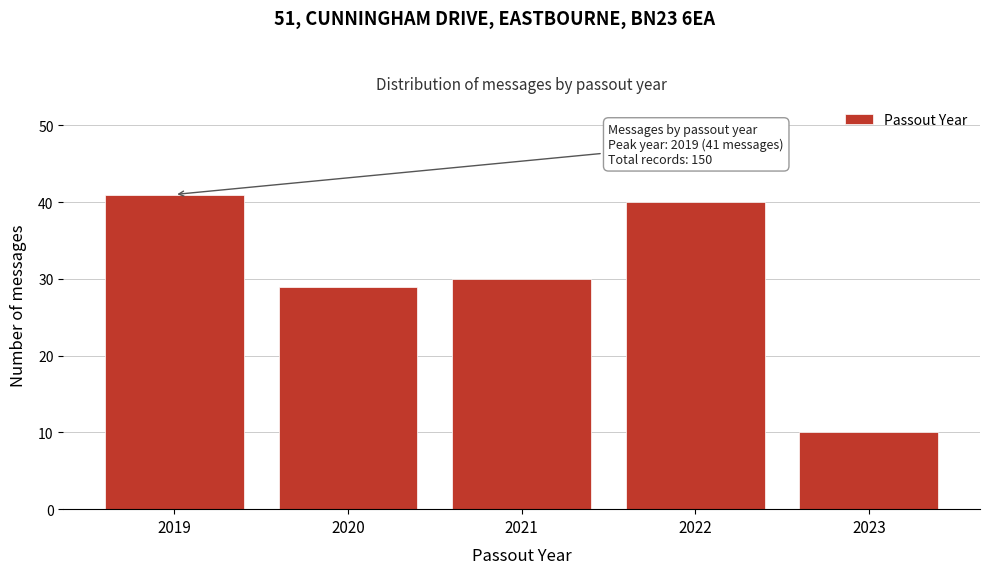

Reading left to right, what are all the values shown in this chart?

41	29	30	40	10